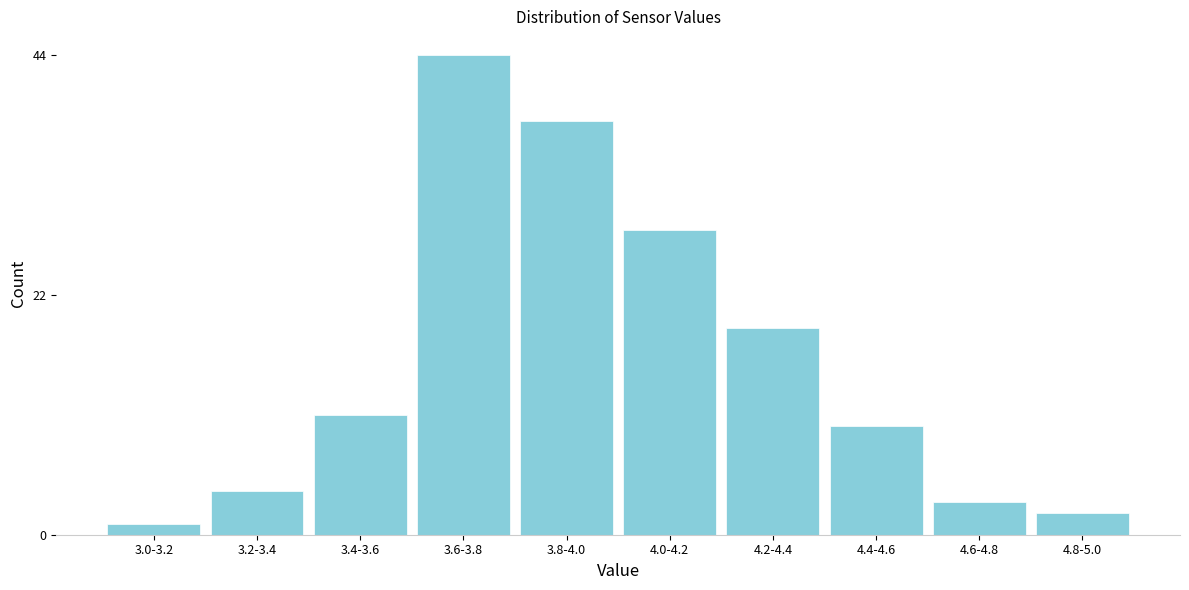

Reading left to right, list all the values displayed in this chart.

3.0-3.2=1	3.2-3.4=4	3.4-3.6=11	3.6-3.8=44	3.8-4.0=38	4.0-4.2=28	4.2-4.4=19	4.4-4.6=10	4.6-4.8=3	4.8-5.0=2